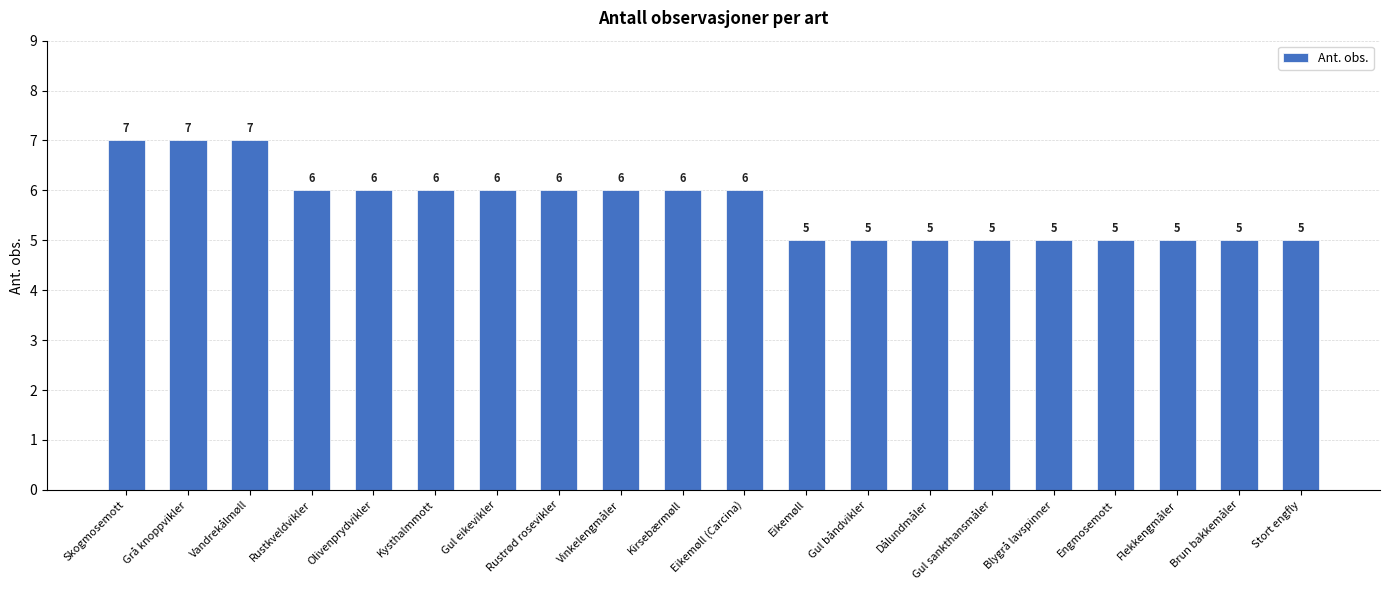

What is the value of the 17th bar from the left?

5